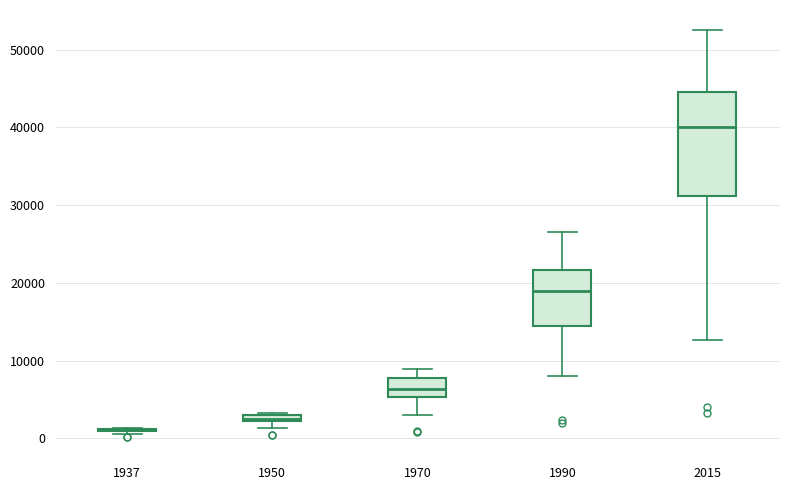

Comparing the boxes themselves (not the whiskers), which one is the tallest?

2015